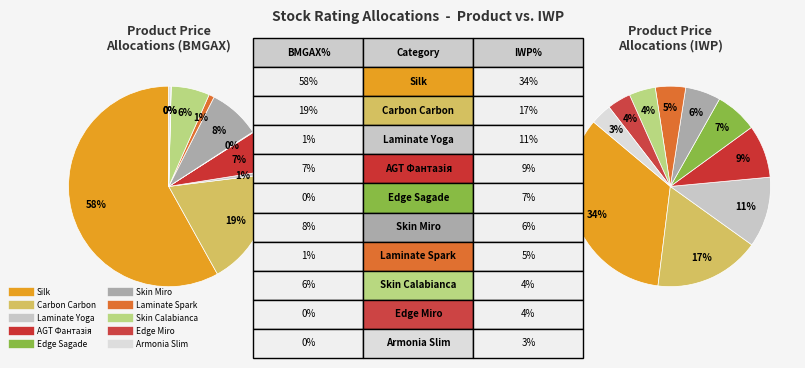

What is the largest slice in the pie chart?

Silk